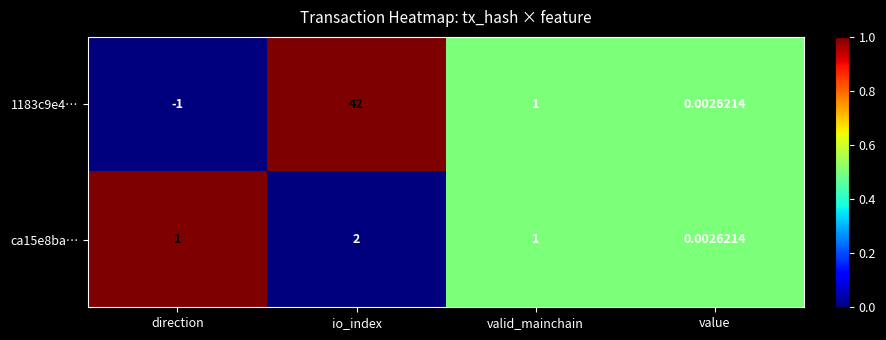

Is the value of ca15e8ba… at io_index greater than the value of 1183c9e4… at io_index?

No